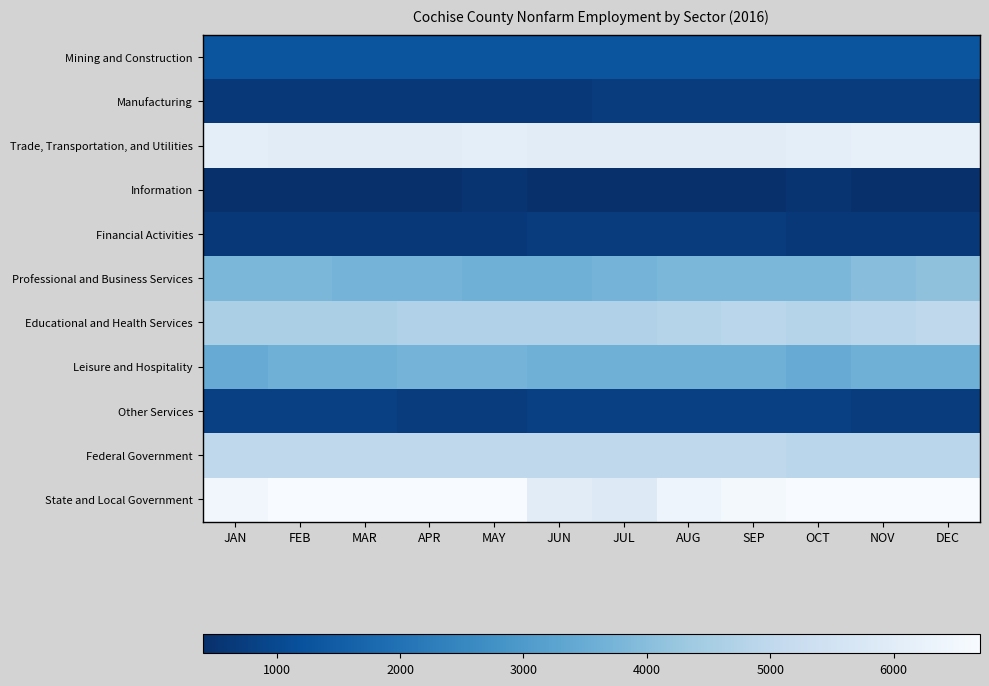

Which series changed the most between FEB and APR?

Professional and Business Services